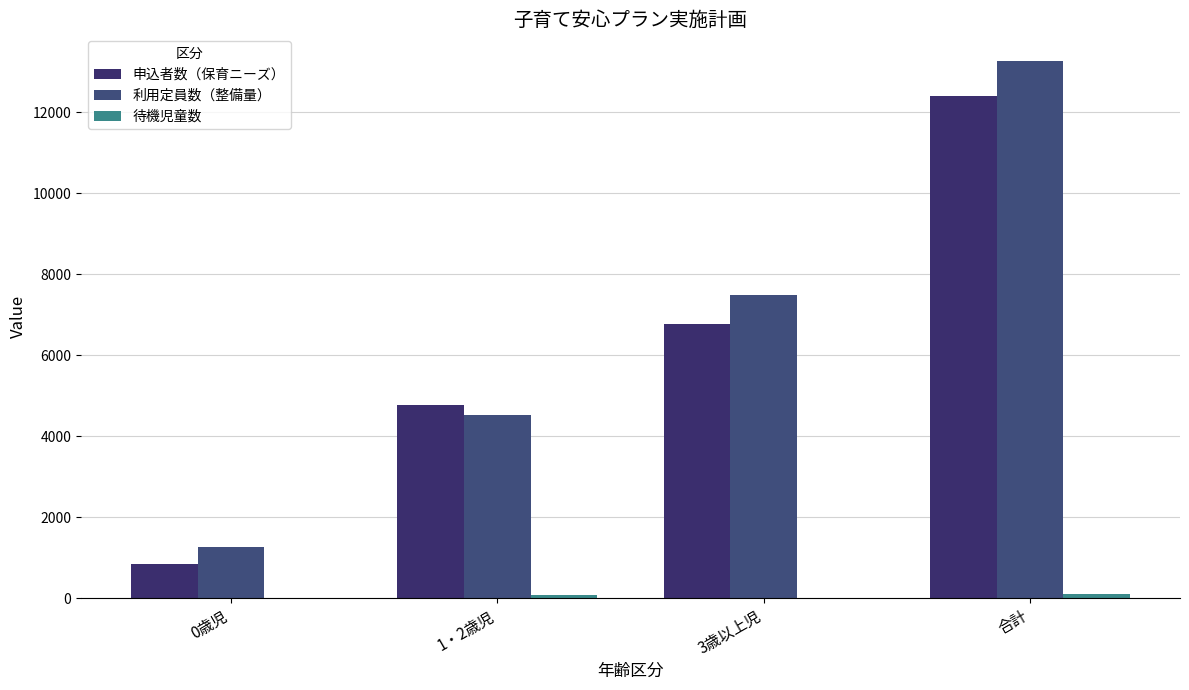

Does the chart contain stacked bars?

No